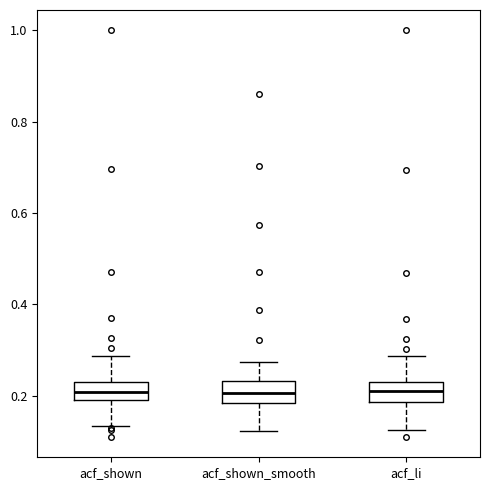

Reading left to right, transcribe this box plot: for each box, give where its median line is, the range the box spans, and where its two whiskers end, as read against the y-axis. The values are not printed on the chart, so give them approximately, as read against the axis.

acf_shown: median 0.20 (inside the box), box 0.20 to 0.24, whiskers 0.14 to 0.28
acf_shown_smooth: median 0.20, box 0.18 to 0.24, whiskers 0.12 to 0.28
acf_li: median 0.22, box 0.18 to 0.24, whiskers 0.12 to 0.28